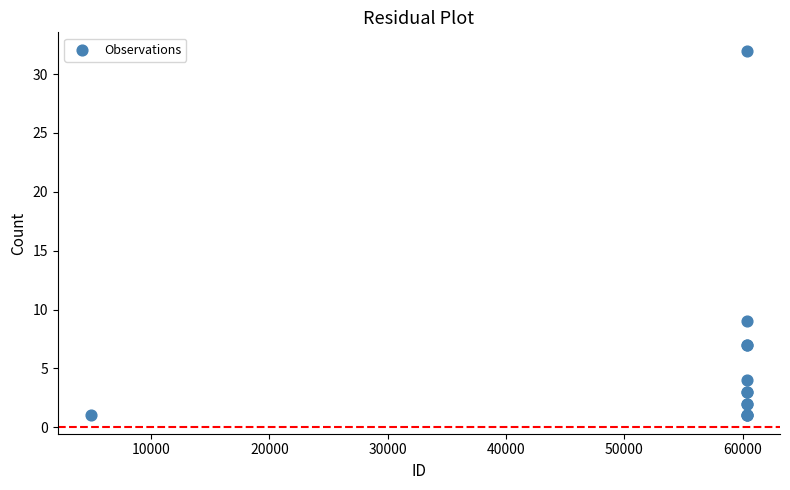

What Y value in the scatter plot is closest to 16?

9